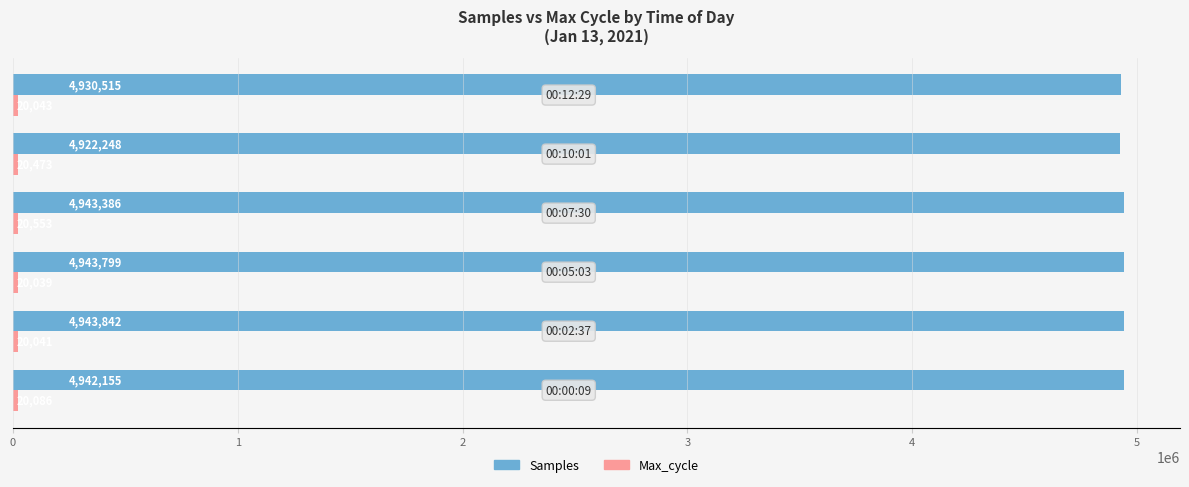

Which series has the largest total across all categories?

Samples